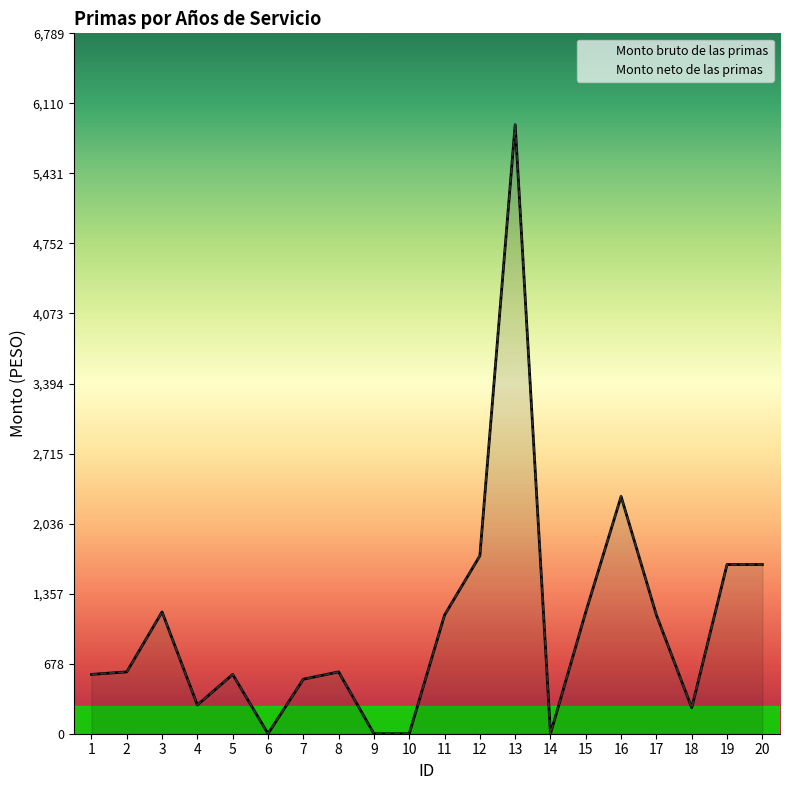

Which series has the largest total across all categories?

Monto bruto de las primas